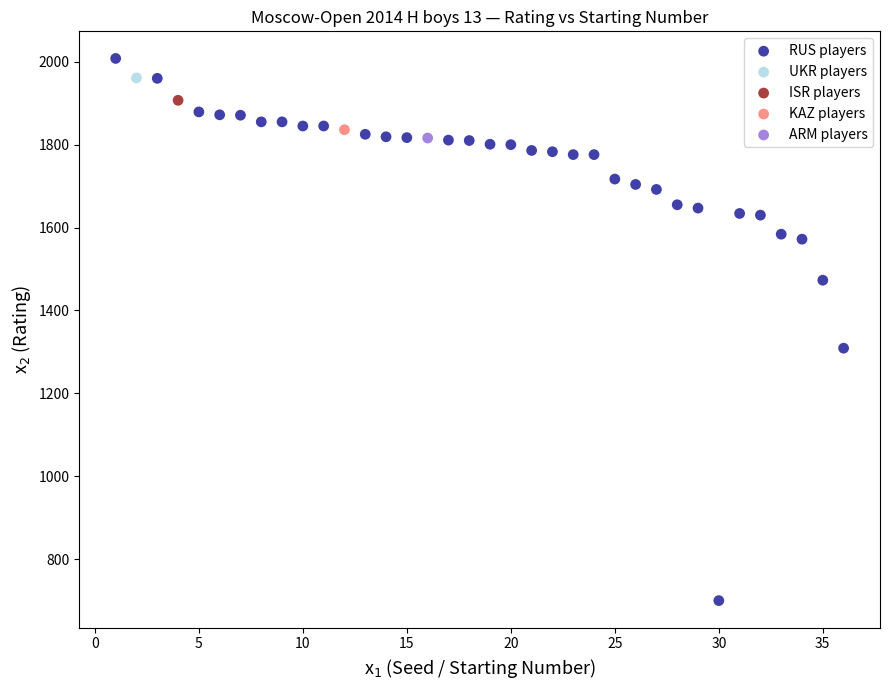

What are all the series names shown in the legend?

RUS players, UKR players, ISR players, KAZ players, ARM players